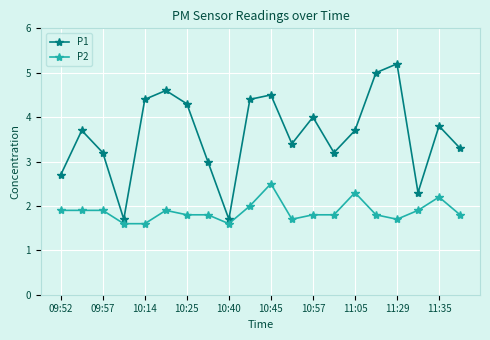

Which series has the widest spread of values?

P1